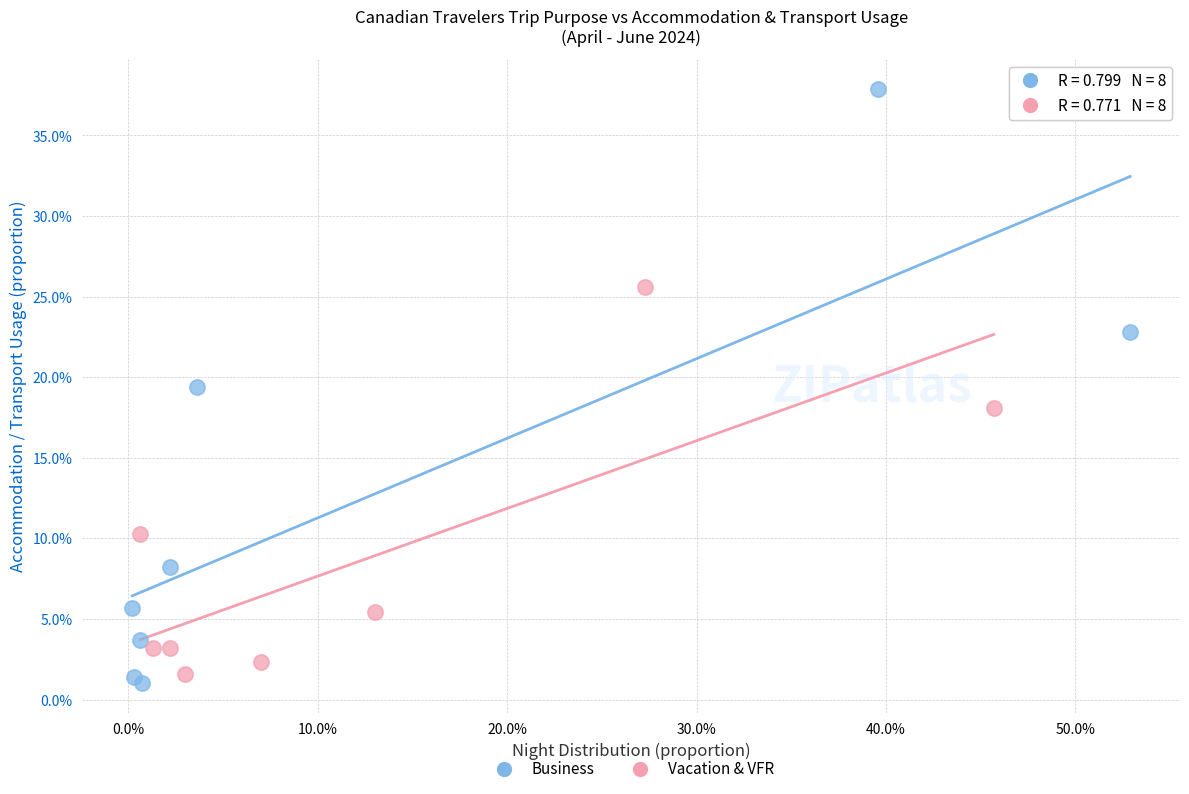

What are all the series names shown in the legend?

Business, Vacation & VFR